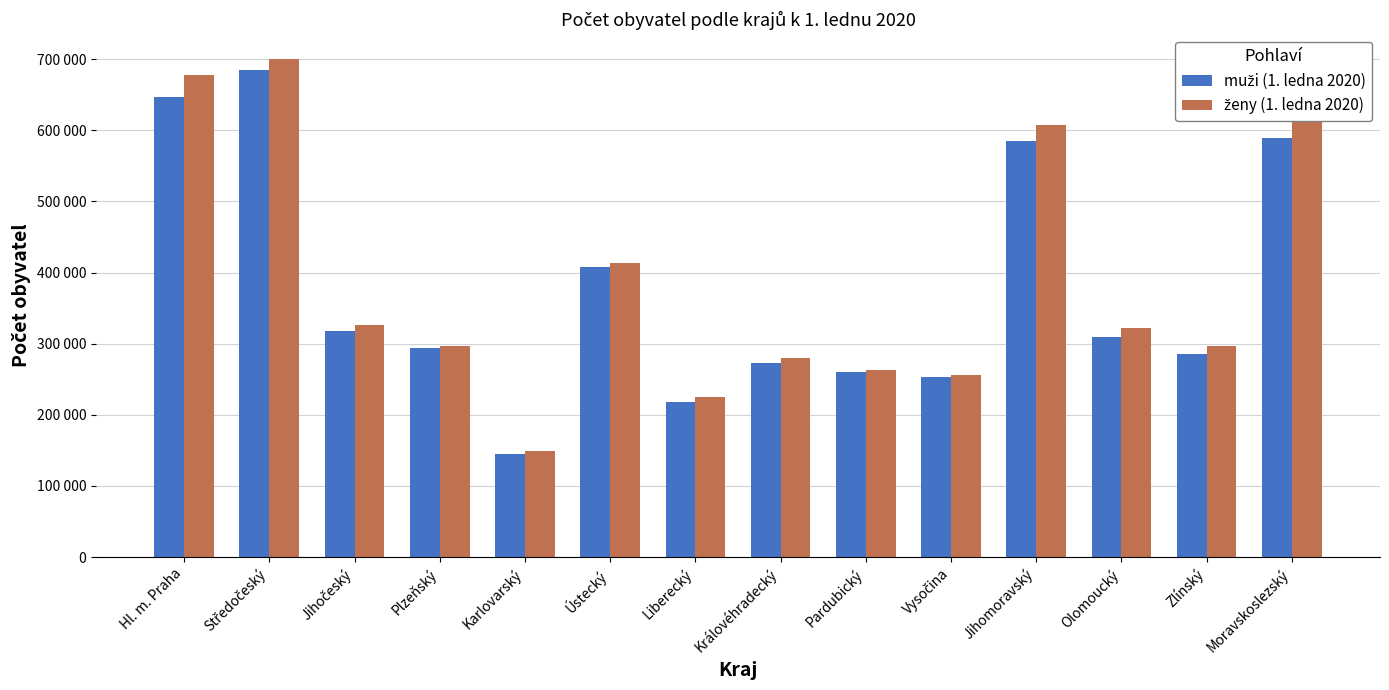

Reading left to right, what are all the values shown in this chart?

muži (1. ledna 2020): Hl. m. Praha=647286	Středočeský=685199	Jihočeský=318468	Plzeňský=293394	Karlovarský=145594	Ústecký=407763	Liberecký=218661	Královéhradecký=272184	Pardubický=259694	Vysočina=253649	Jihomoravský=585254	Olomoucký=309603	Zlínský=285949	Moravskoslezský=589298
ženy (1. ledna 2020): Hl. m. Praha=676991	Středočeský=699942	Jihočeský=325615	Plzeňský=296505	Karlovarský=149070	Ústecký=413202	Liberecký=225029	Královéhradecký=279463	Pardubický=262968	Vysočina=256164	Jihomoravský=606735	Olomoucký=322412	Zlínský=296606	Moravskoslezský=611241